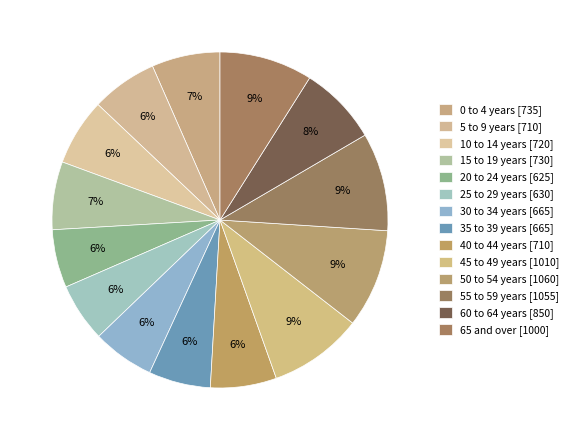

Count the number of slices in the pie.

14